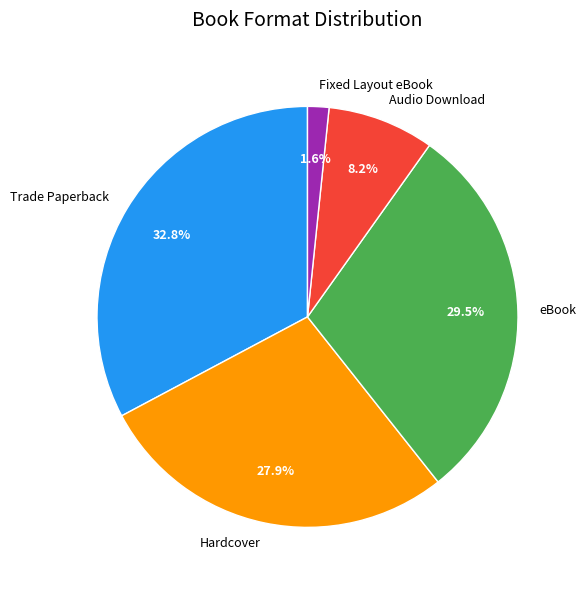

Does any single category account for the majority?

No